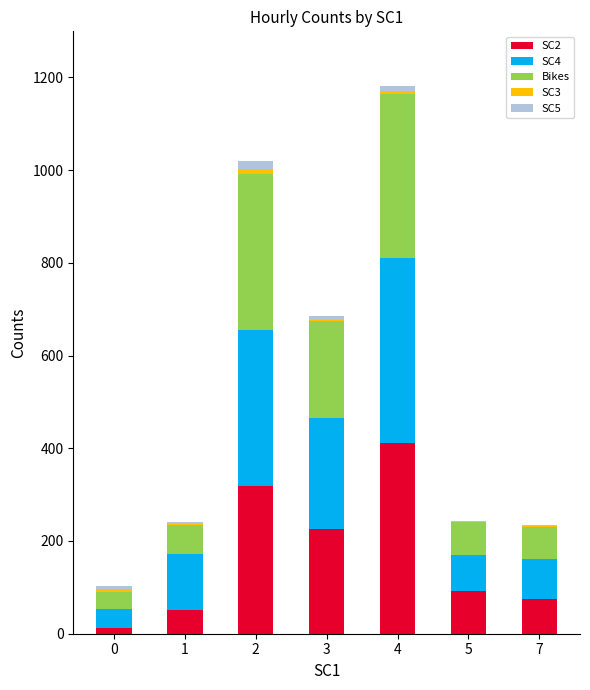

At which category is the sum across all series the highest?

4